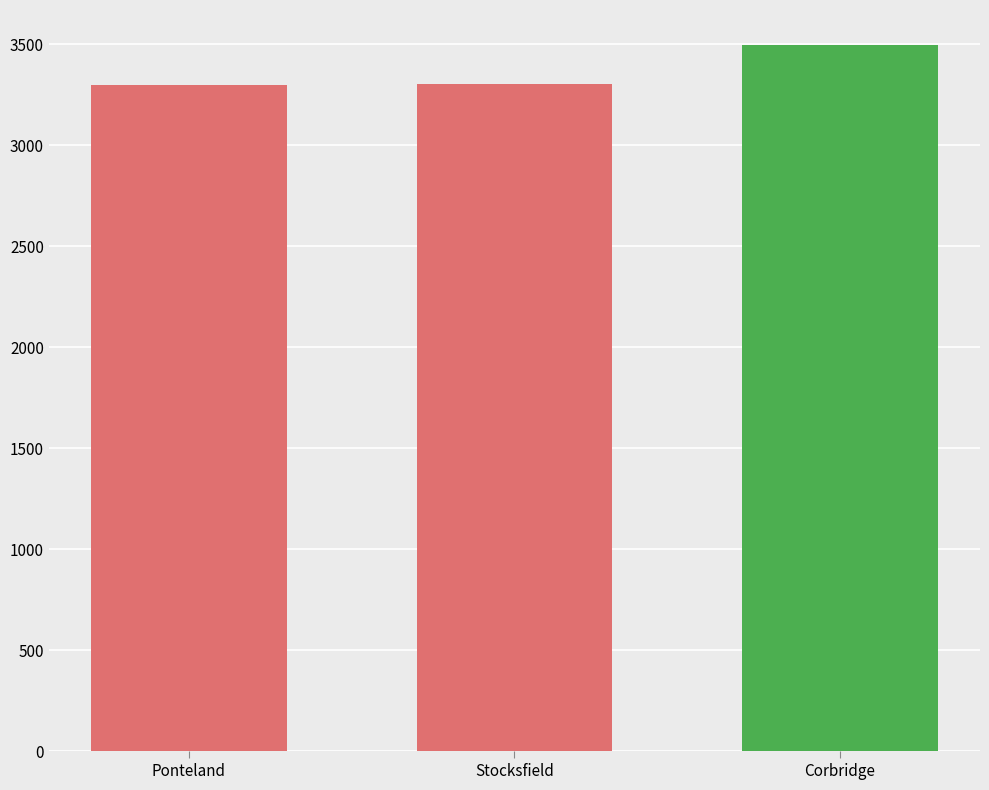

What is the sum of all values?

10096